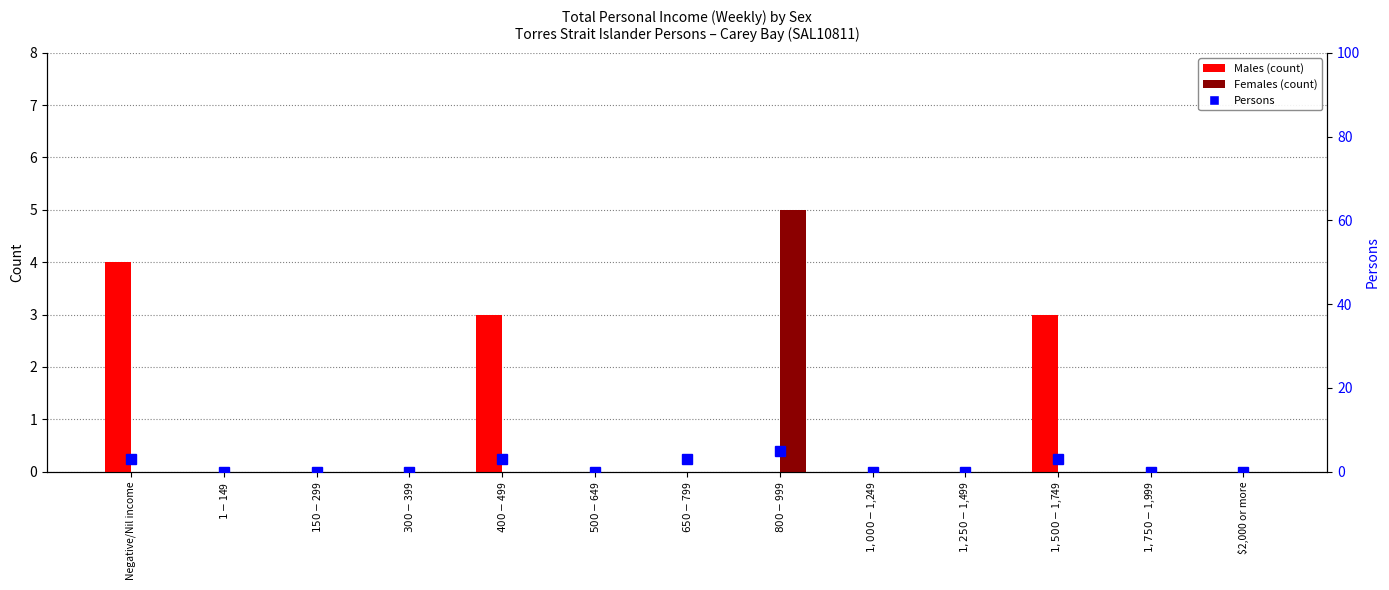

What is the label of the 2nd bar from the right?

$1,750-$1,999